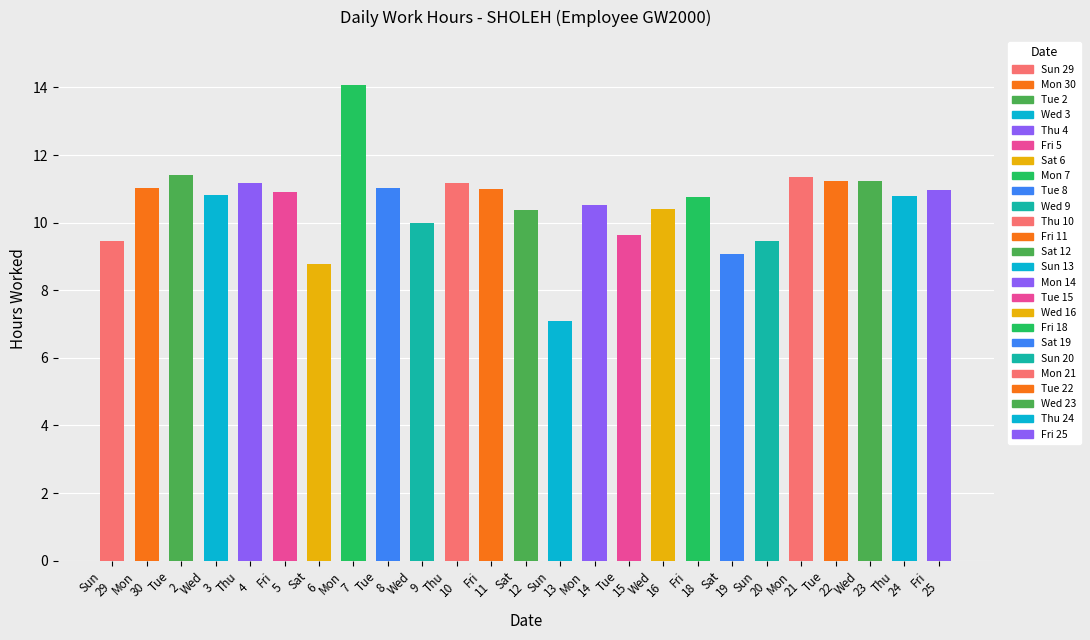

What is the label of the 20th bar from the right?

Fri
5